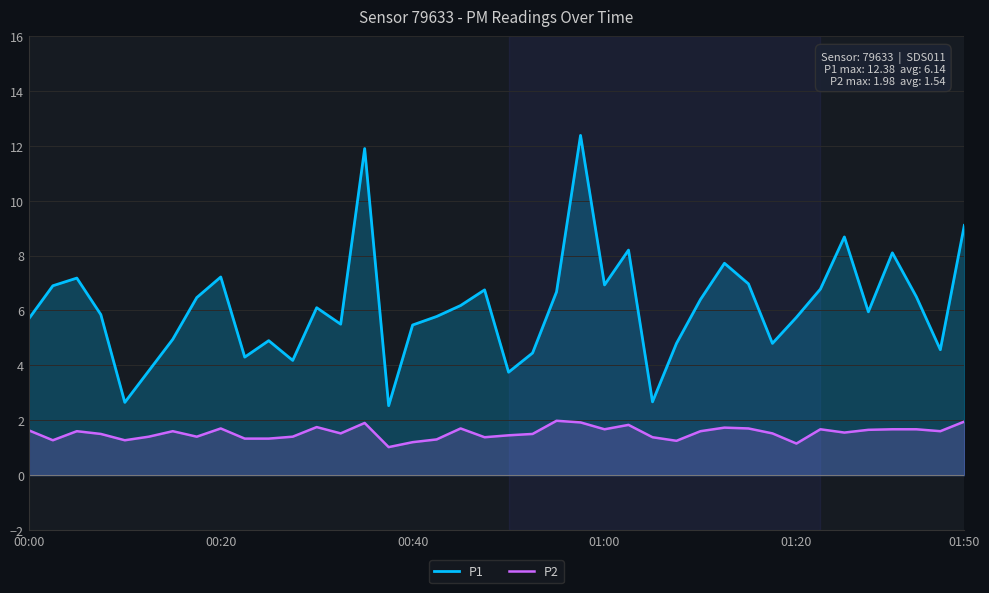

What are all the series names shown in the legend?

P1, P2